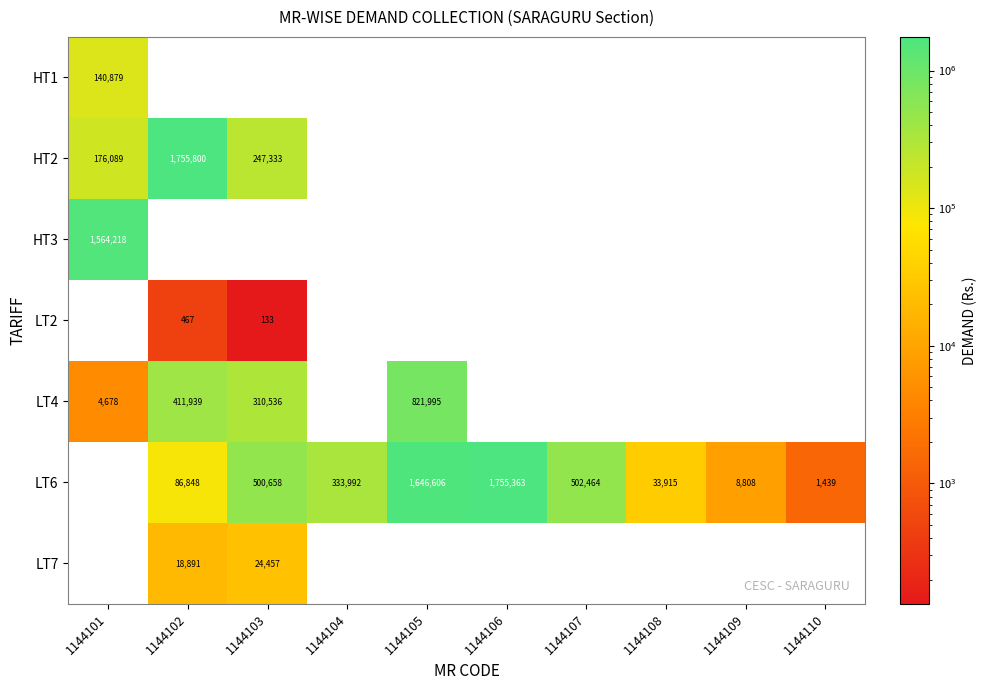

The value of HT1 at 1144101 is 197108. True or false?

False